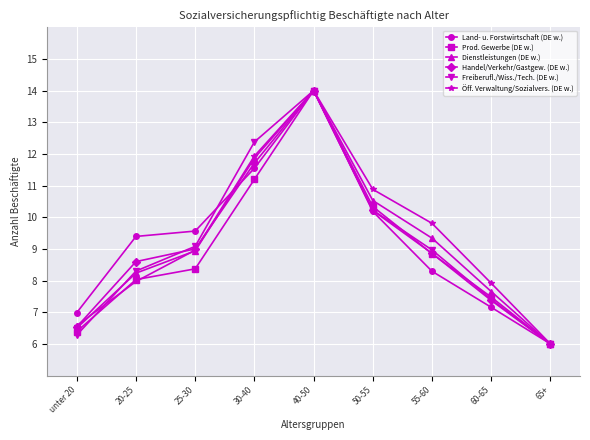

How many interior local peaks does the Handel/Verkehr/Gastgew. (DE w.) series have?

1